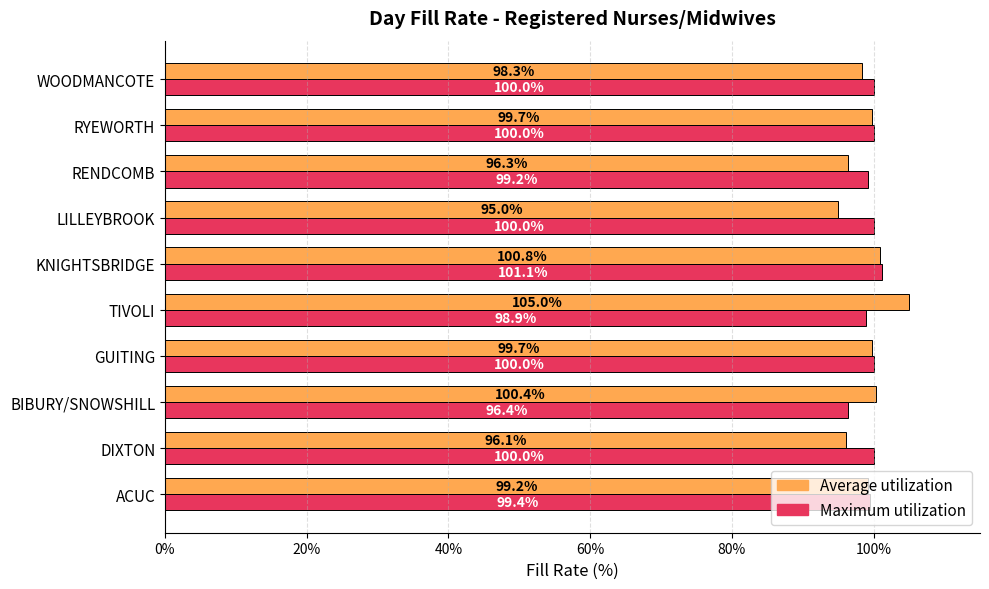

What are all the series names shown in the legend?

Average utilization, Maximum utilization